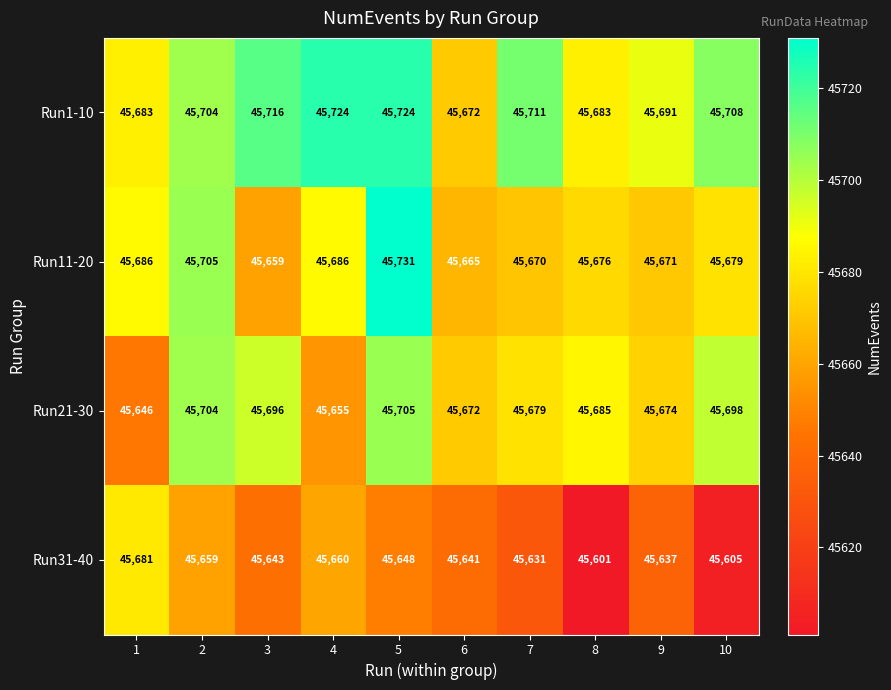

Is the value of Run31-40 at 4 greater than the value of Run11-20 at 5?

No